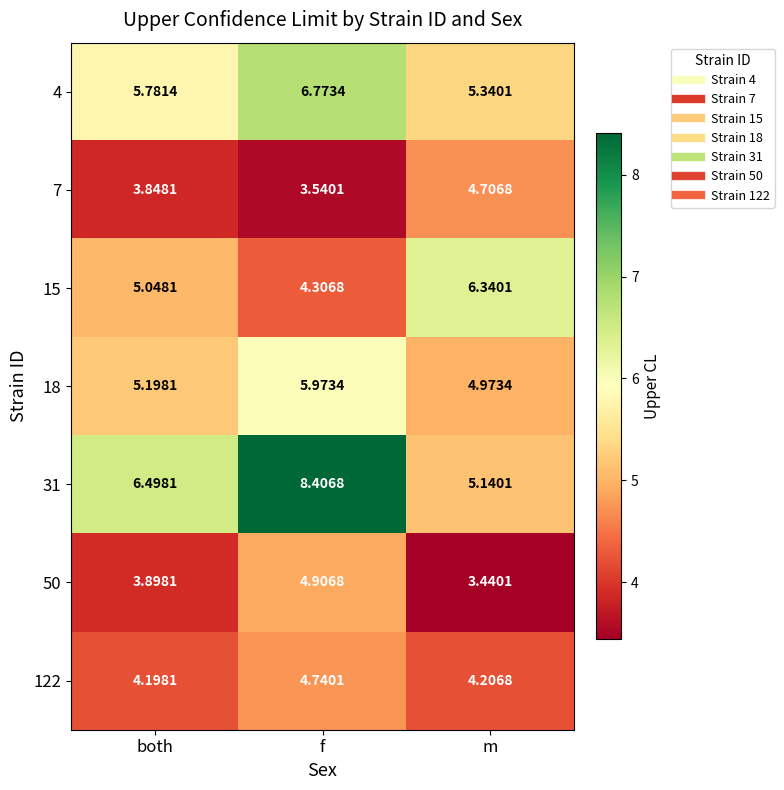

Between both and m, which series saw the biggest shift?

31